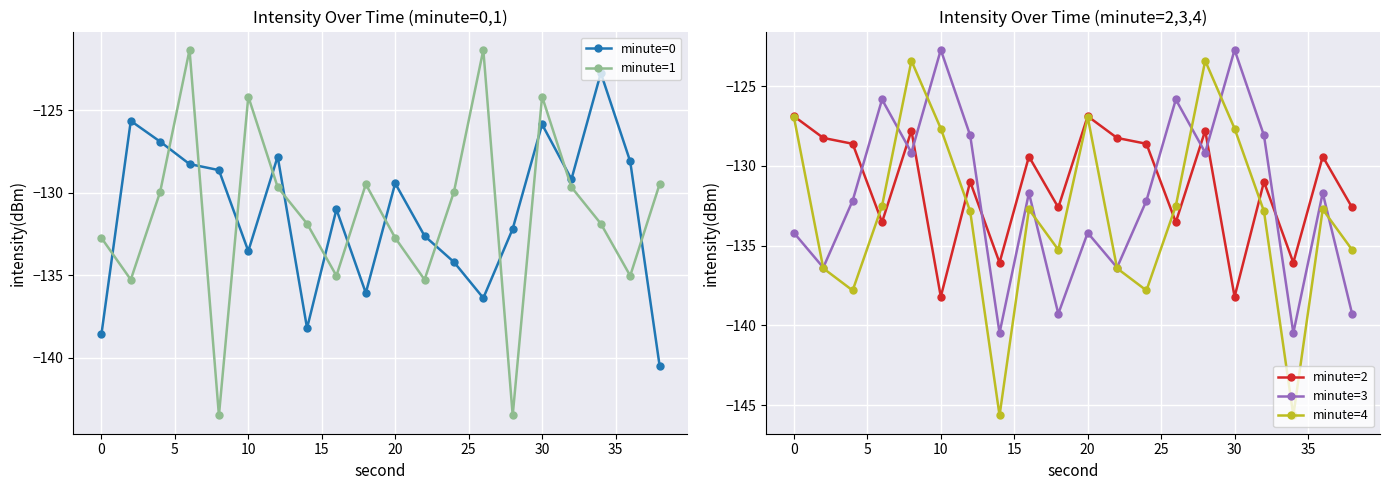

What is the value of the minute=0 point at the 8th from the left?

-138.2